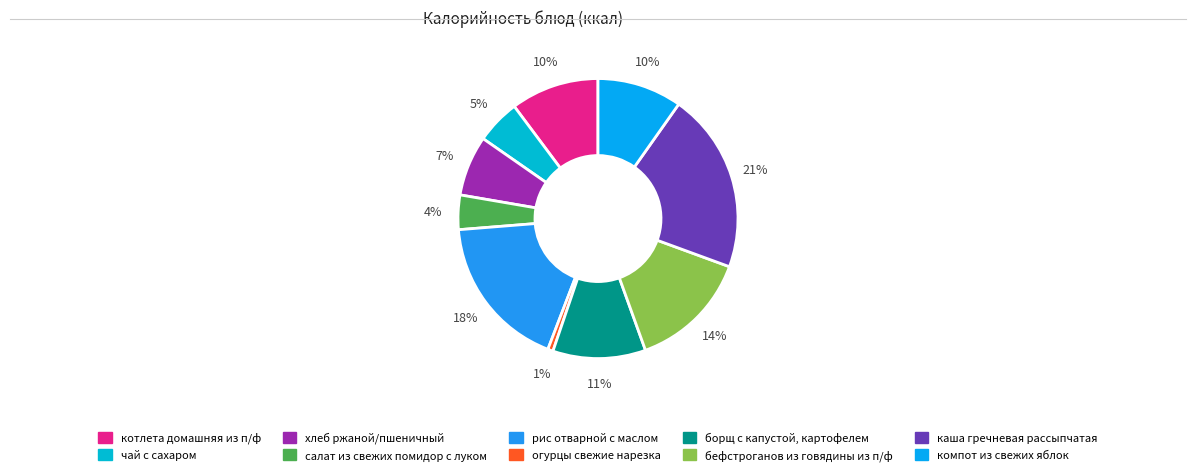

To the nearest percent, what portion does бефстроганов из говядины из п/ф represent?

14%